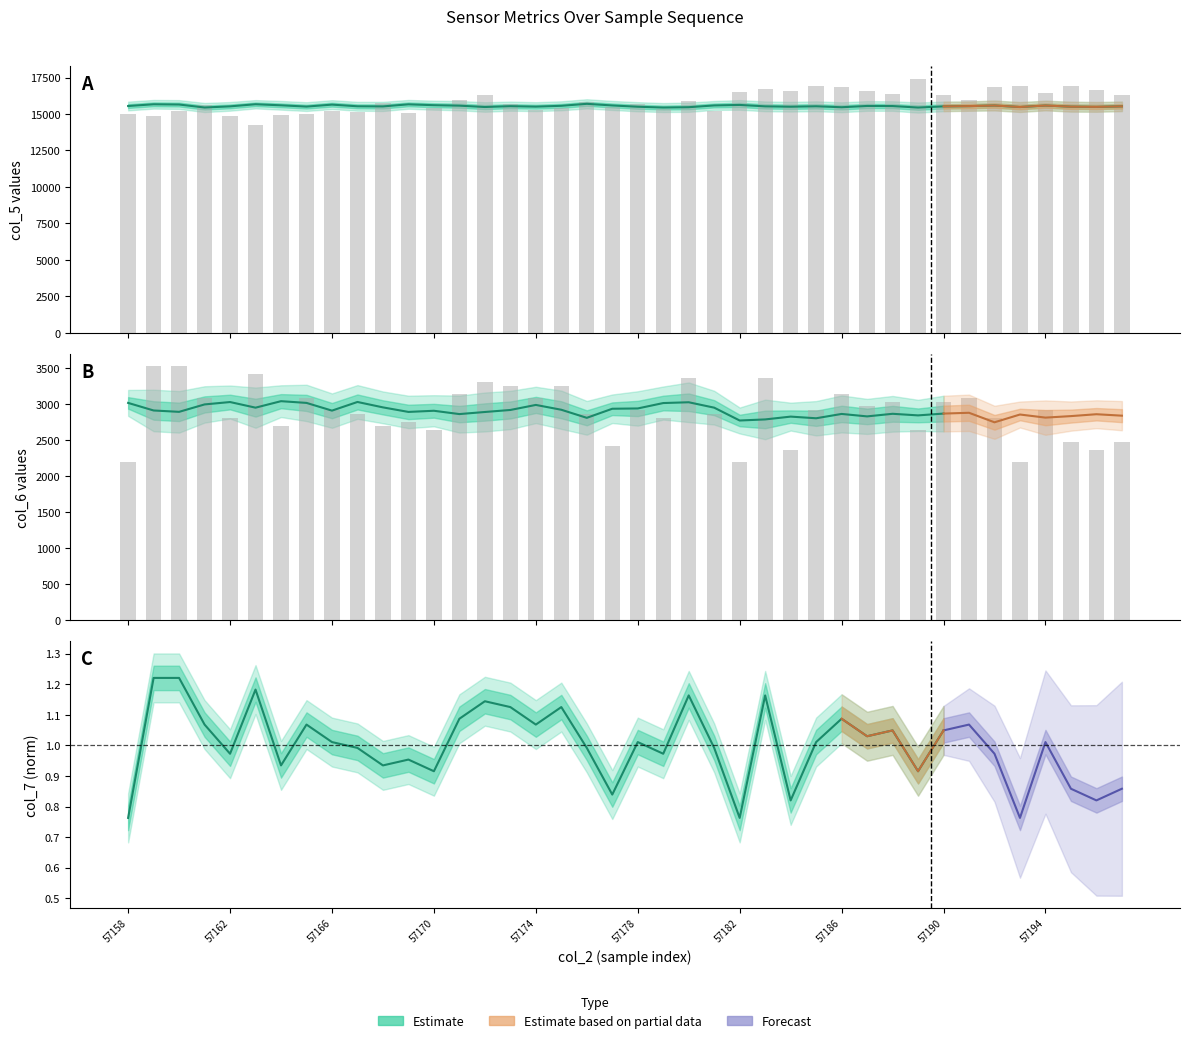

What is the value of the col_7 bar at the 27th from the left?

2365